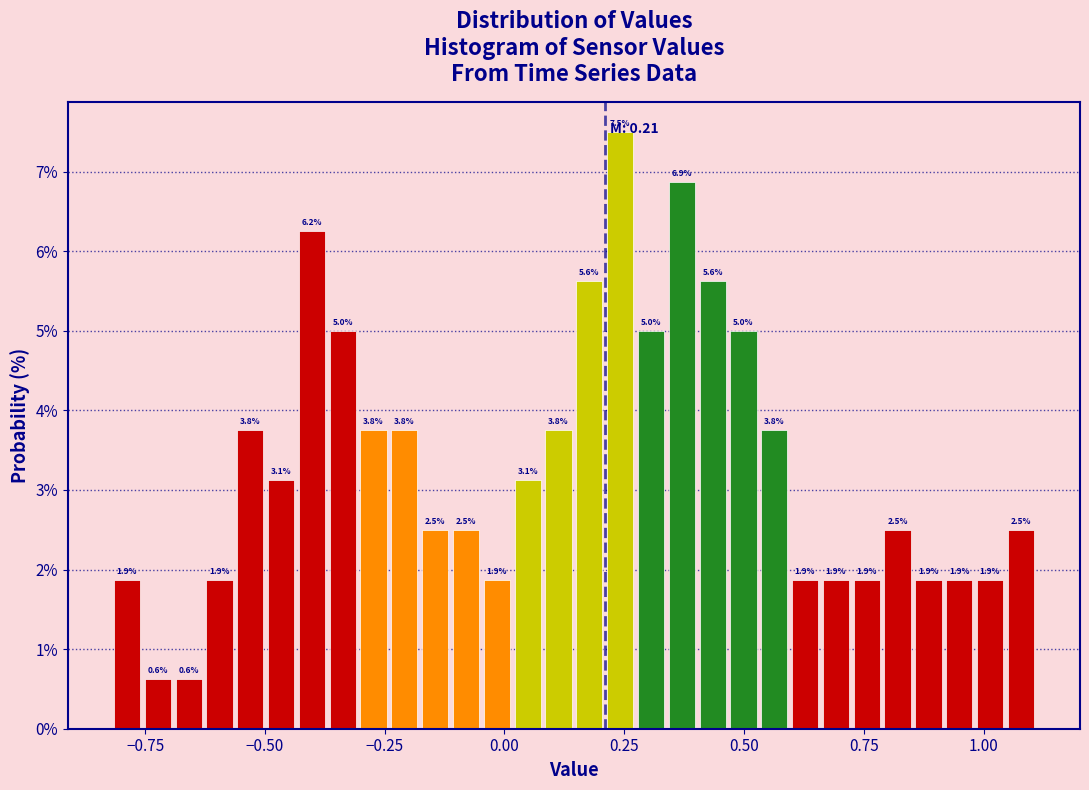

Around what value on the x-axis is the tallest bar? Give the approximate position of its centre, as read against the axis.

0.25